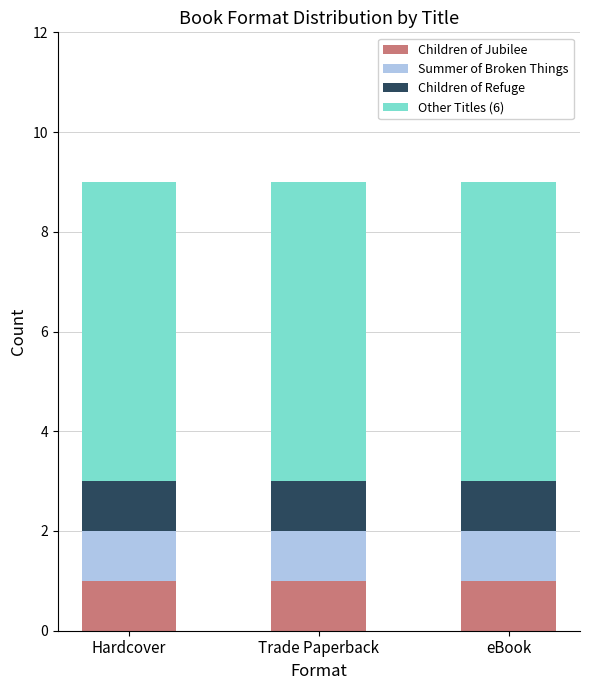

What is the total value across all series at Trade Paperback?

9